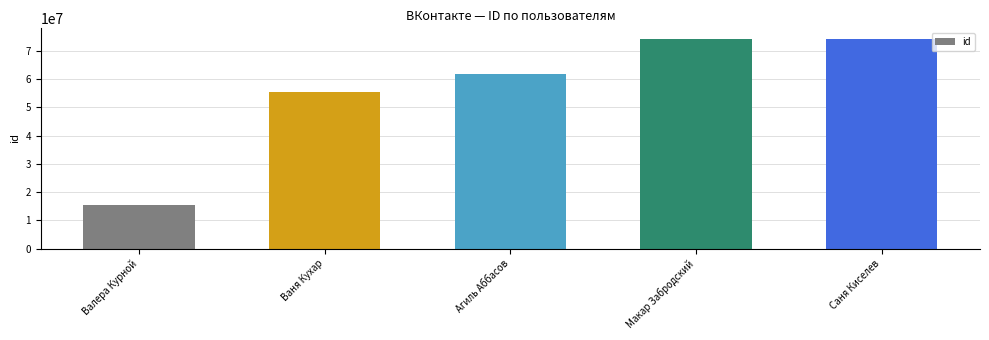

The chart shows a value of 15422319 at Валера Курной. True or false?

True